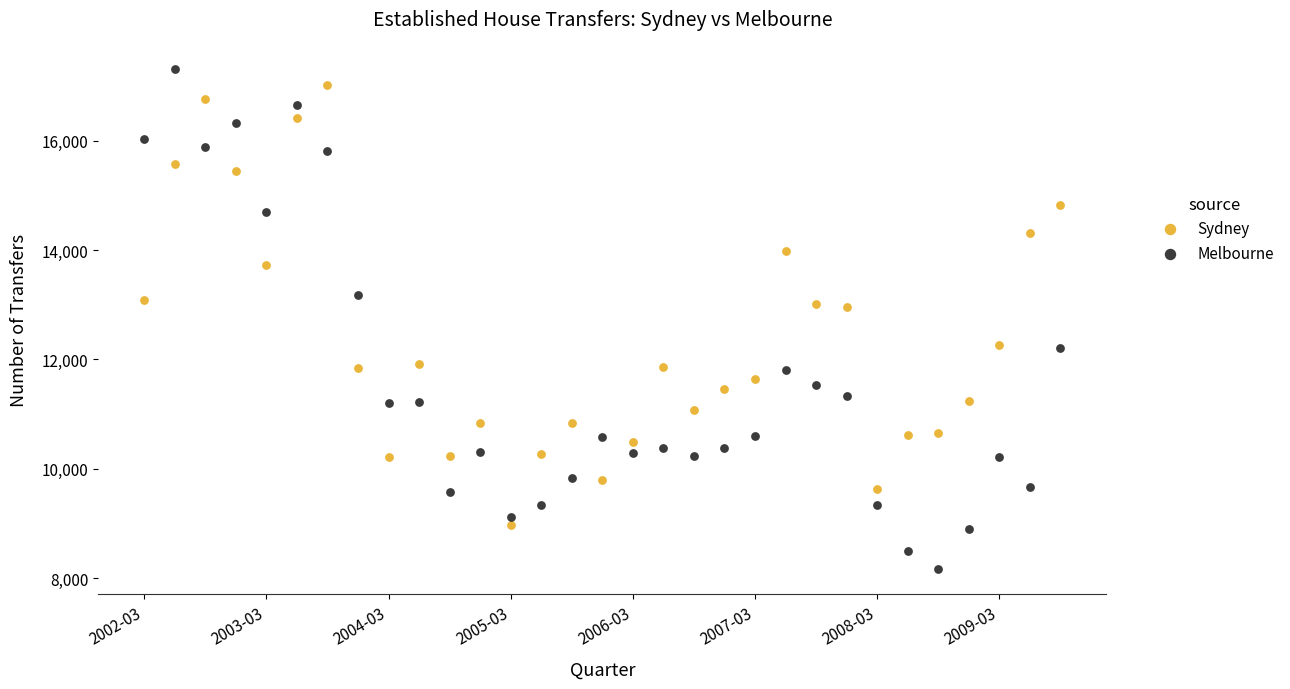

Across all data points, what is the range of Y values (max minus min)?

9148